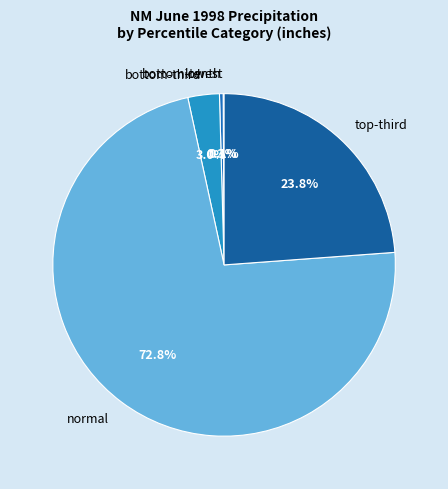

What is the majority slice?

normal